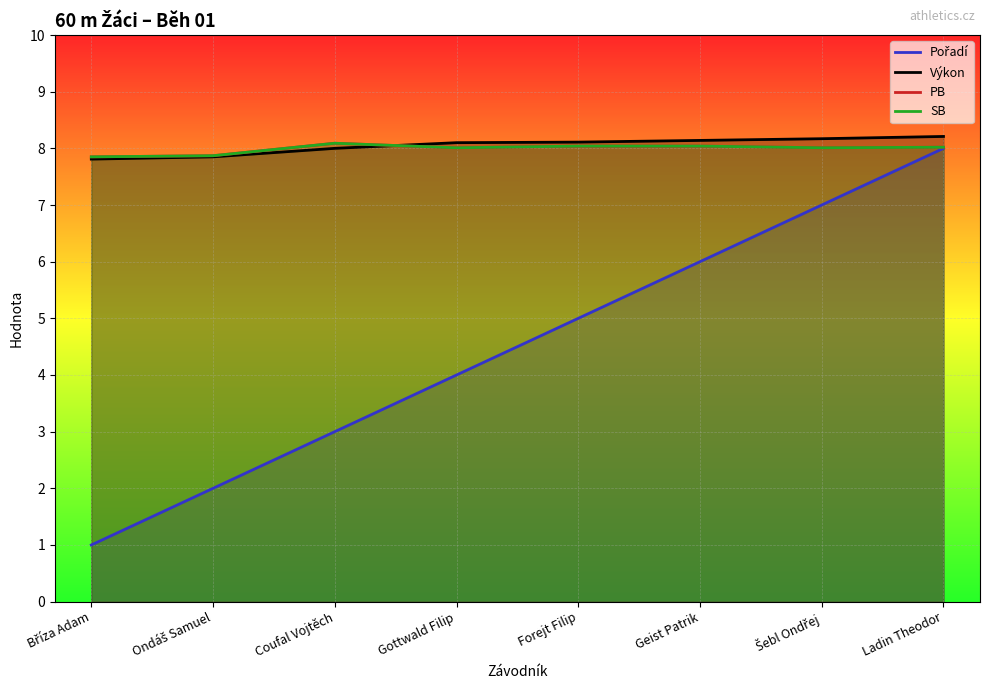

What is the difference between the maximum and second lowest values in the PB series?

0.2